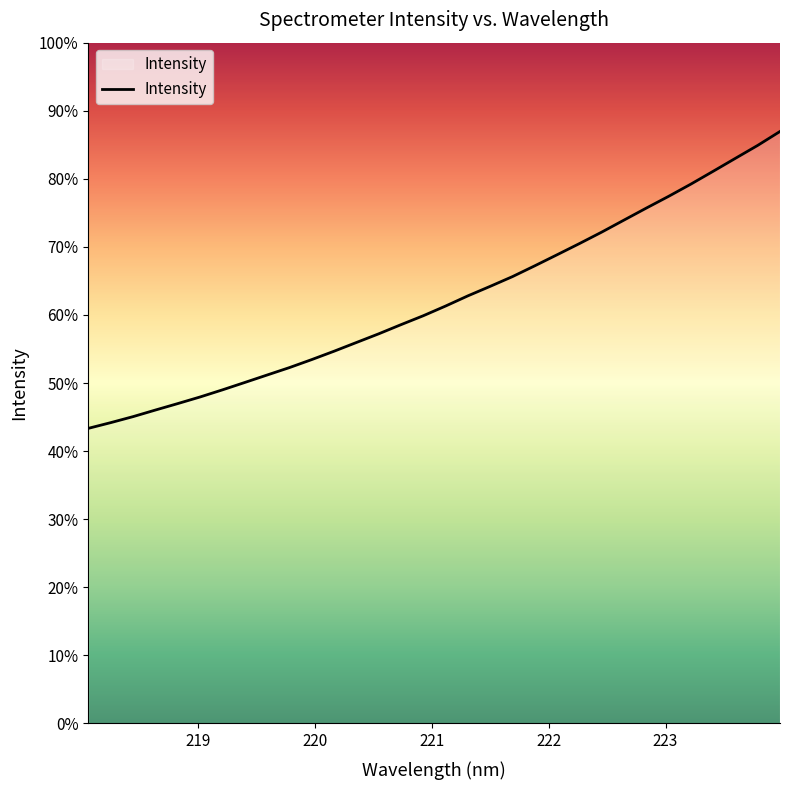

Does the chart display data point markers on the line(s)?

No